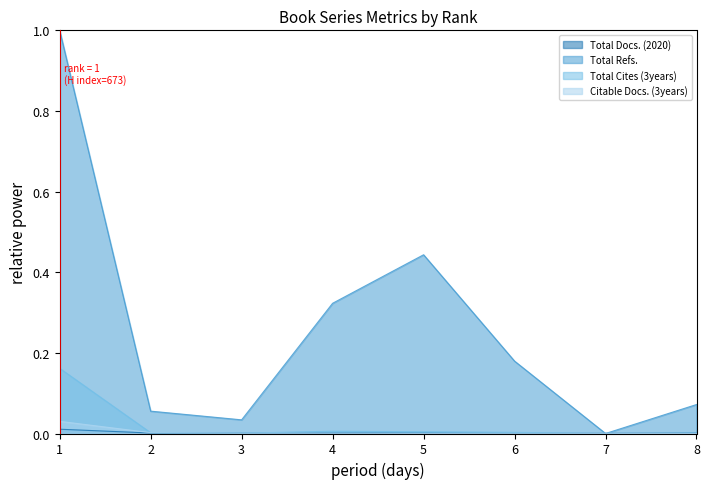

How many distinct data groups are displayed?

4